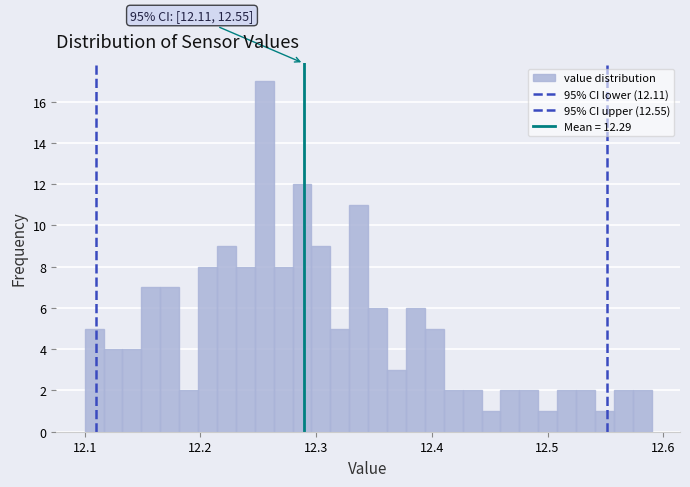

Read against the x-axis, roughly where is the centre of the tallest bar?

12.26